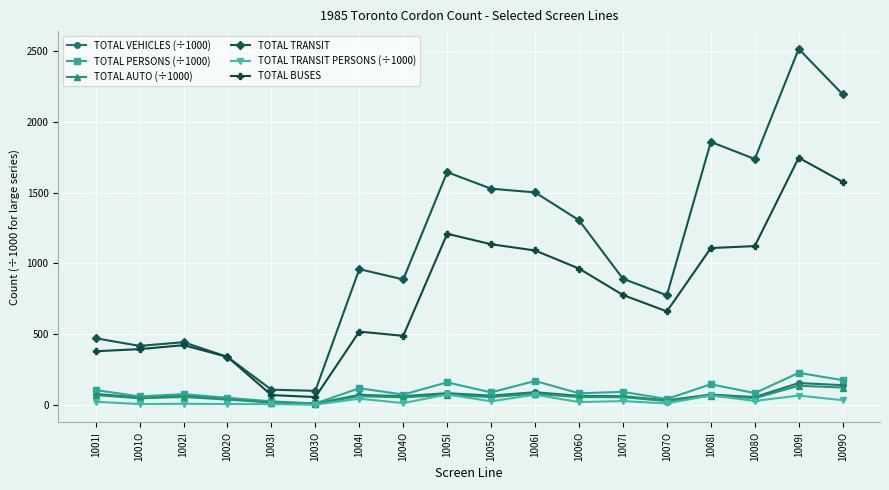

What is the sum of all TOTAL TRANSIT values?

19688.0